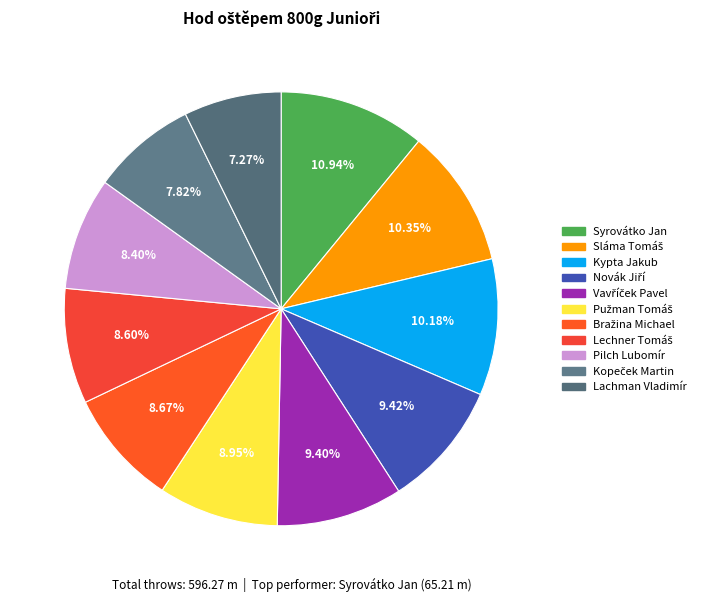

What is the smallest slice in the pie chart?

Lachman Vladimír